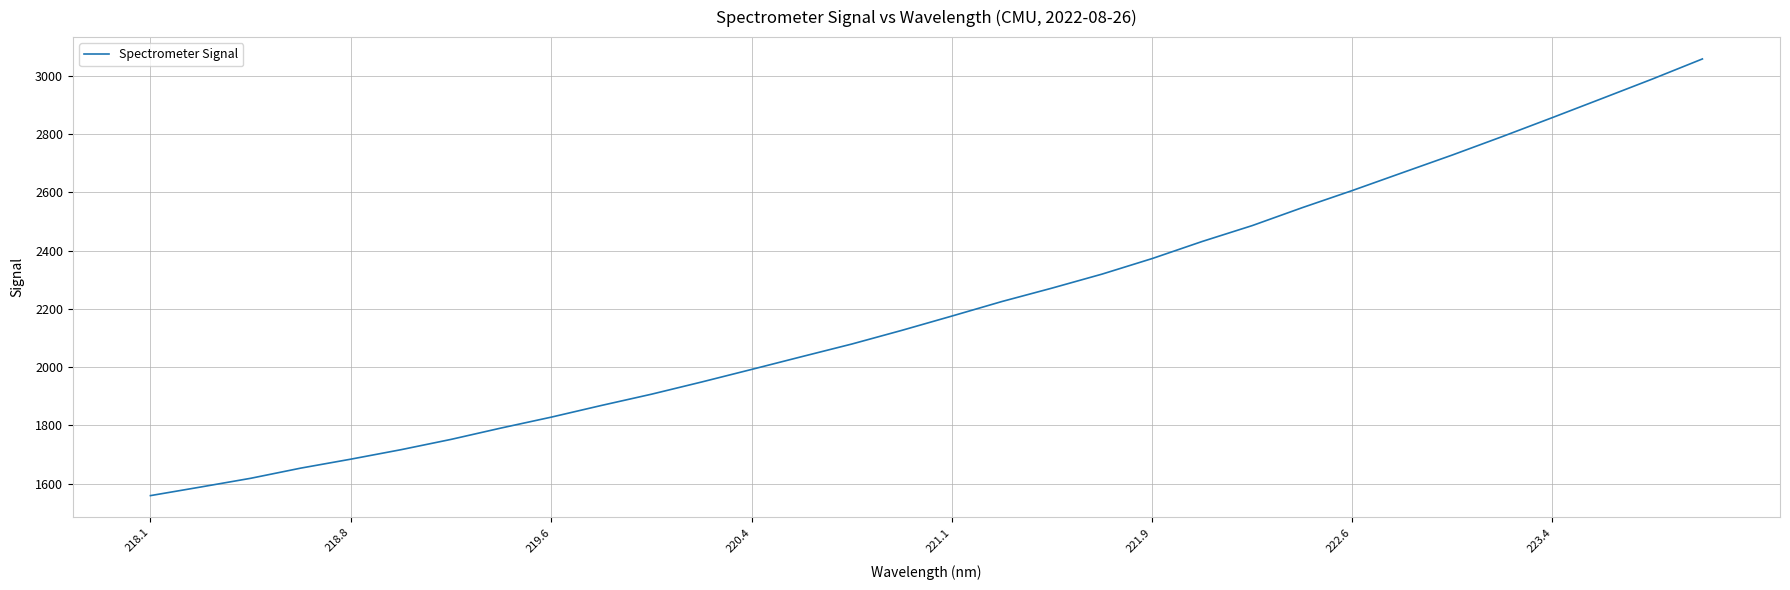

What is the maximum value shown in the chart?

3057.0